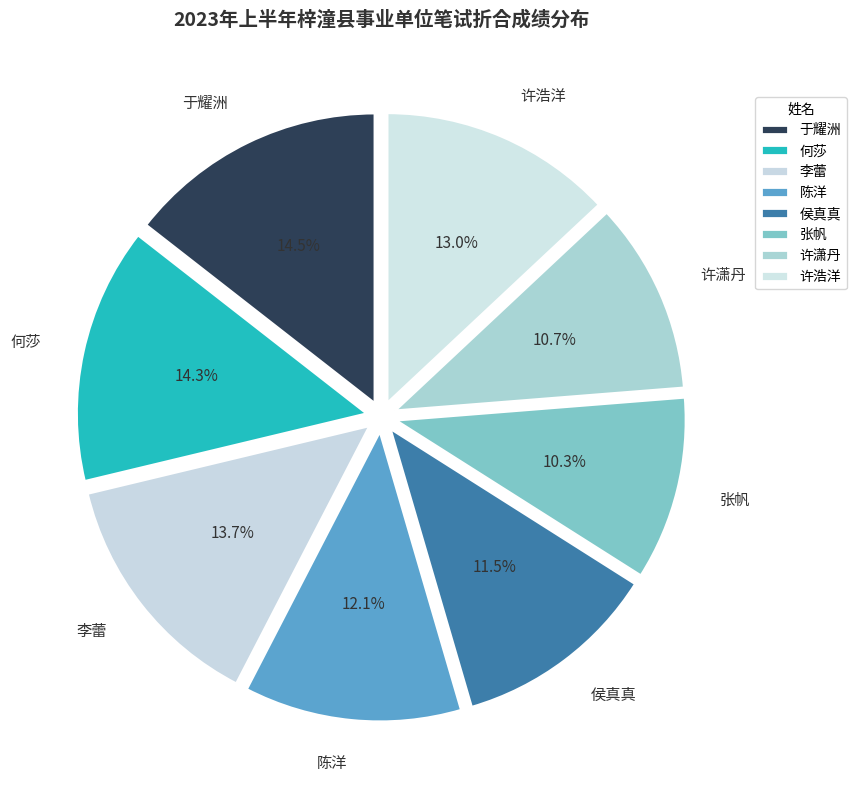

Between 李蕾 and 侯真真, which is larger?

李蕾